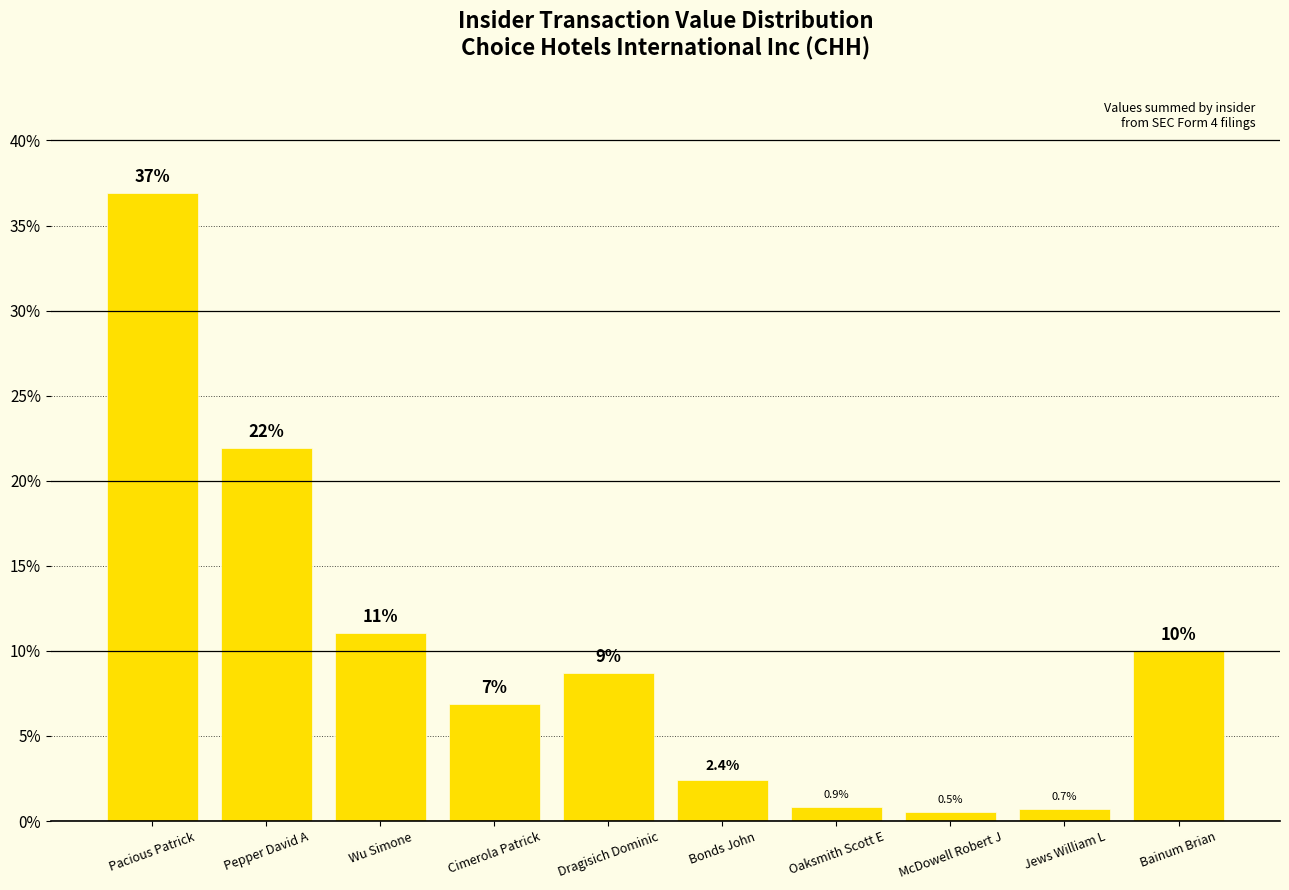

Does the chart contain stacked bars?

No